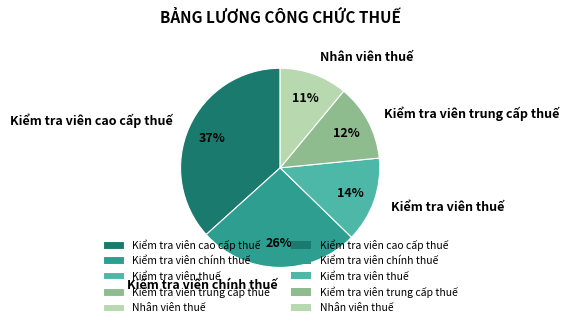

Rank the categories by value from highest to lowest.

Kiểm tra viên cao cấp thuế, Kiểm tra viên chính thuế, Kiểm tra viên thuế, Kiểm tra viên trung cấp thuế, Nhân viên thuế